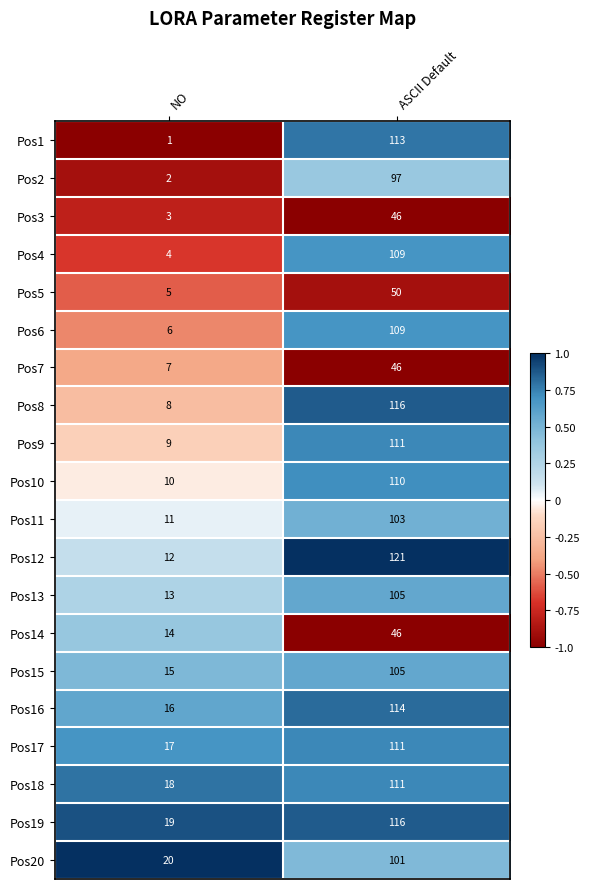

Count the number of categories in the chart.

2